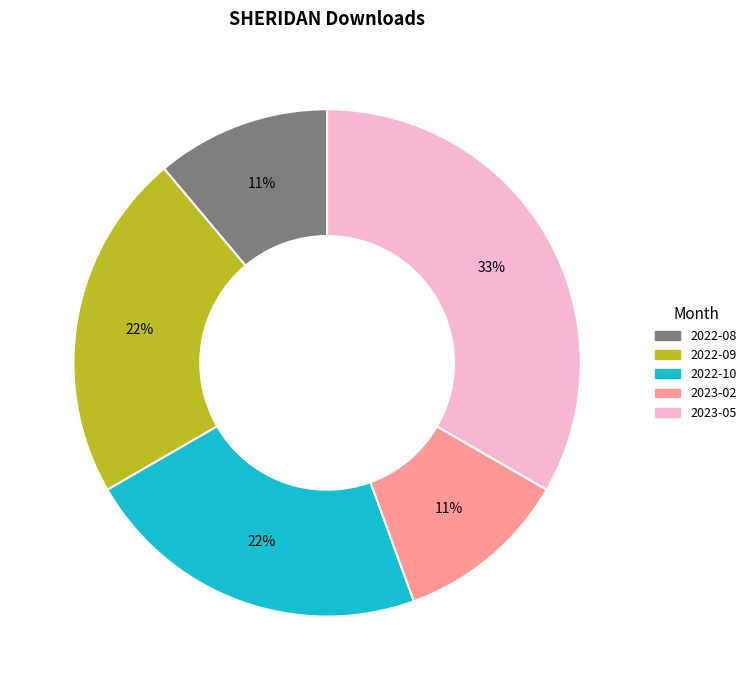

Which category has the biggest portion of the pie?

2023-05